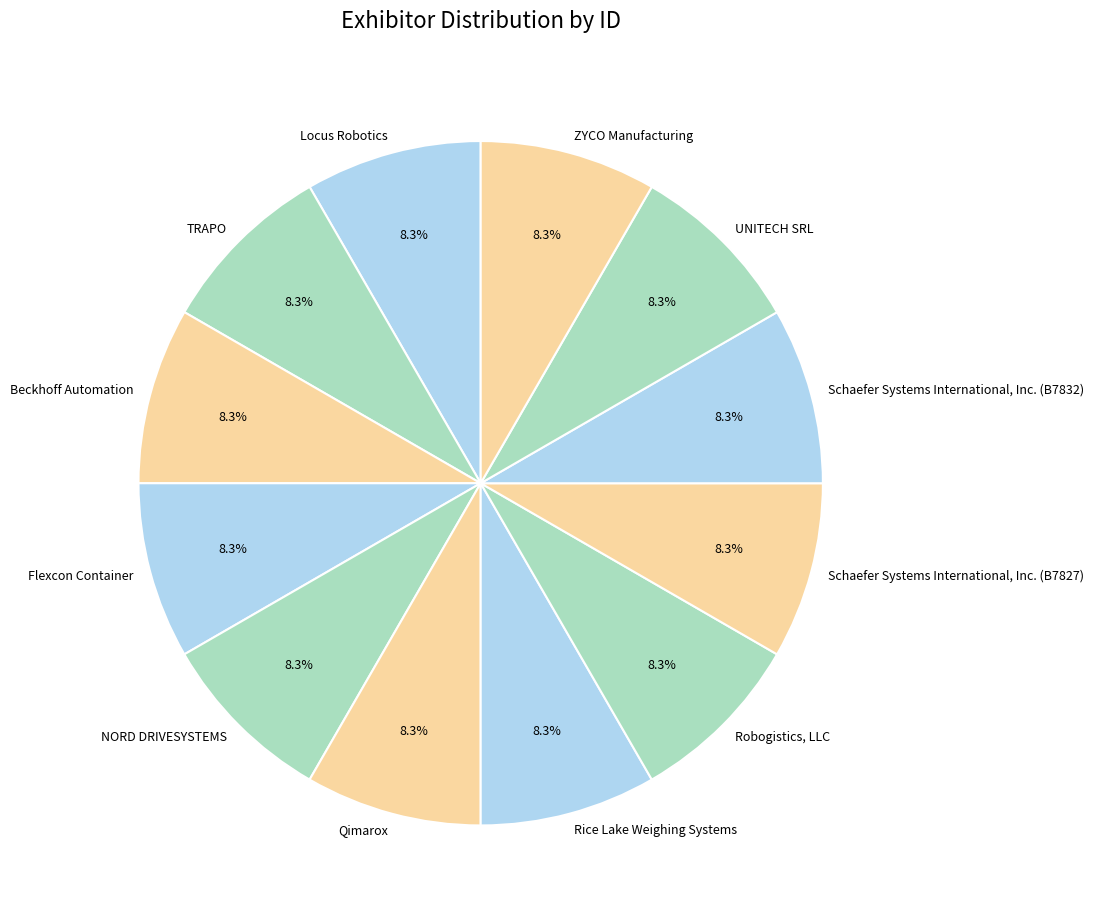

Approximately how many times larger is the value at Schaefer Systems International, Inc. (B7827) compared to NORD DRIVESYSTEMS?

1.0